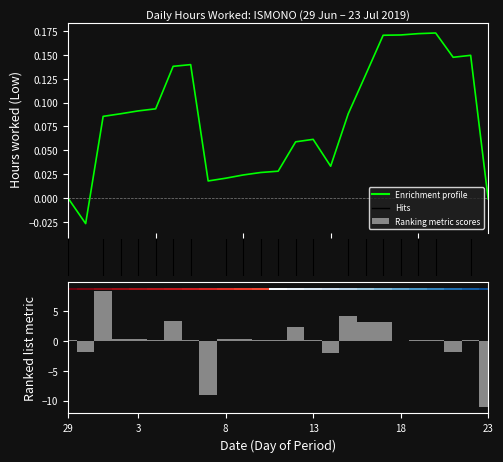

Where is the data nearest to the value -1?

21